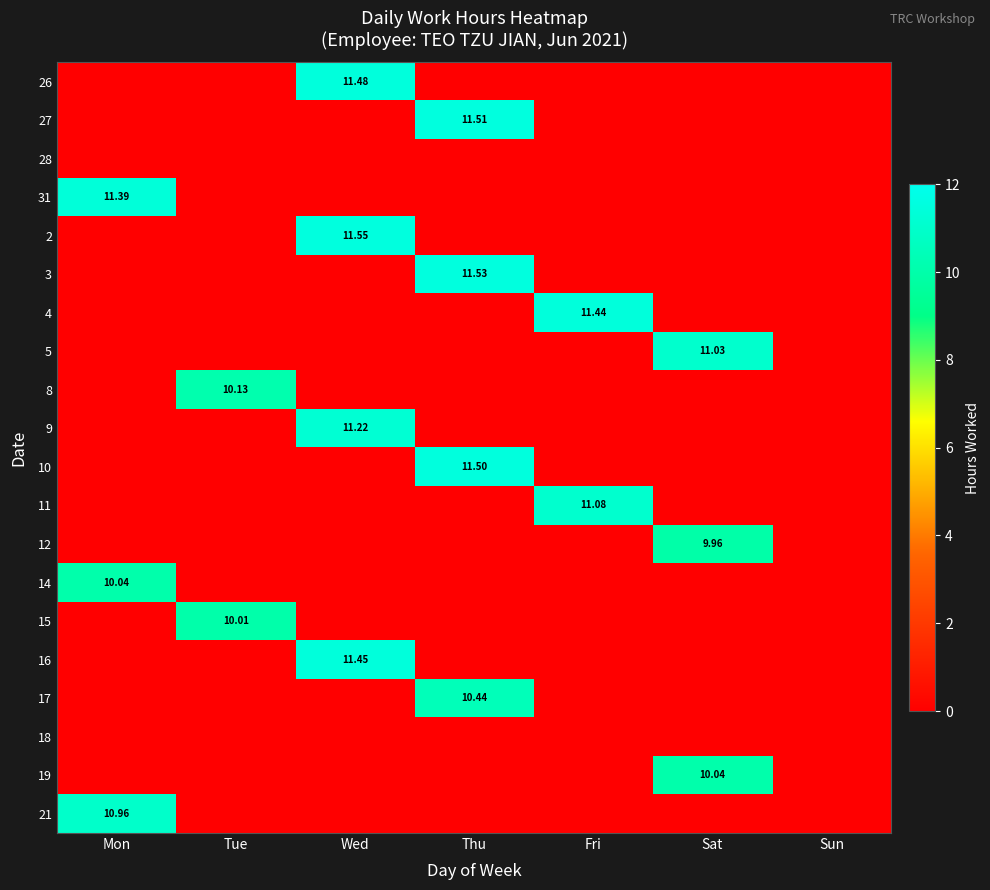

What is the total value across all series at Tue?

20.1